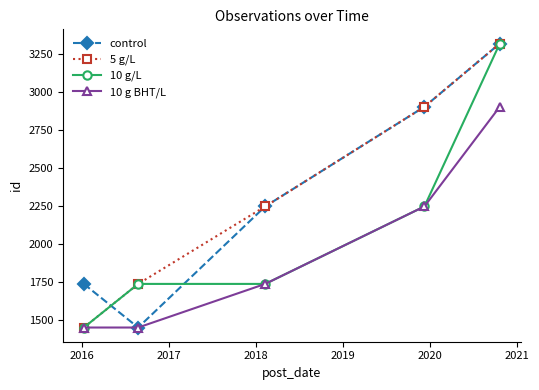

Reading left to right, what are all the values shown in this chart?

control: 1739	1452	2249	2905	3321
5 g/L: 1452	1739	2249	2905	3321
10 g/L: 1452	1739	1739	2249	3321
10 g BHT/L: 1452	1452	1739	2249	2905